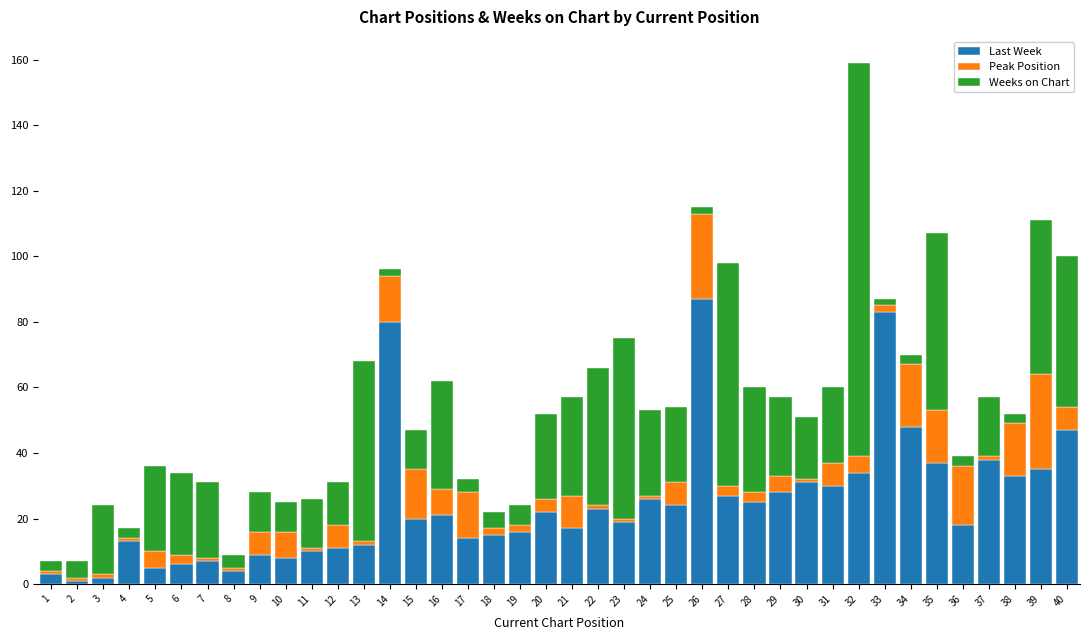

True or false: Last Week has a value of 16 at 19.

True